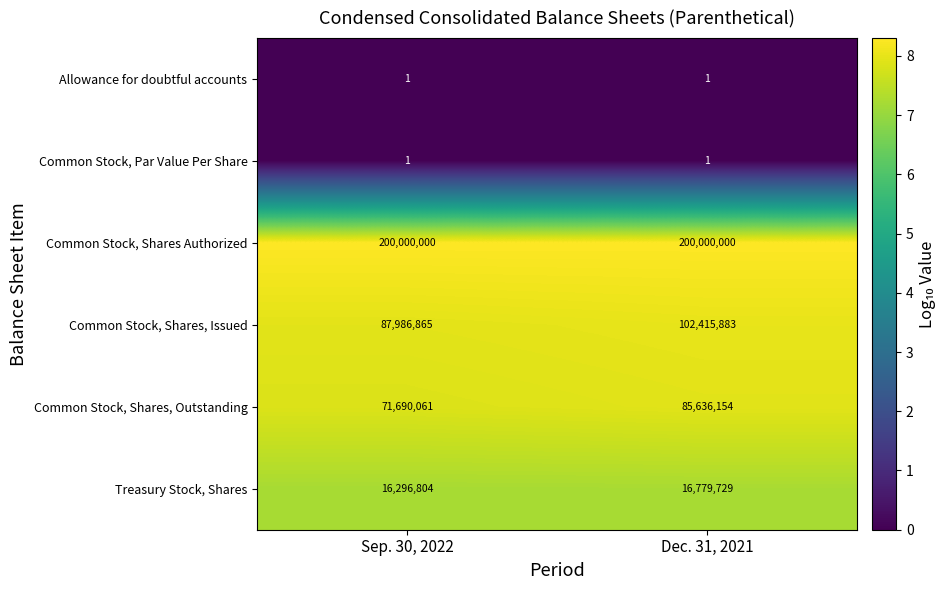

Reading left to right, transcribe all the data shown in this chart.

Allowance for doubtful accounts: Sep. 30, 2022=1	Dec. 31, 2021=1
Common Stock, Par Value Per Share: Sep. 30, 2022=1	Dec. 31, 2021=1
Common Stock, Shares Authorized: Sep. 30, 2022=200000000	Dec. 31, 2021=200000000
Common Stock, Shares, Issued: Sep. 30, 2022=87986865	Dec. 31, 2021=102415883
Common Stock, Shares, Outstanding: Sep. 30, 2022=71690061	Dec. 31, 2021=85636154
Treasury Stock, Shares: Sep. 30, 2022=16296804	Dec. 31, 2021=16779729